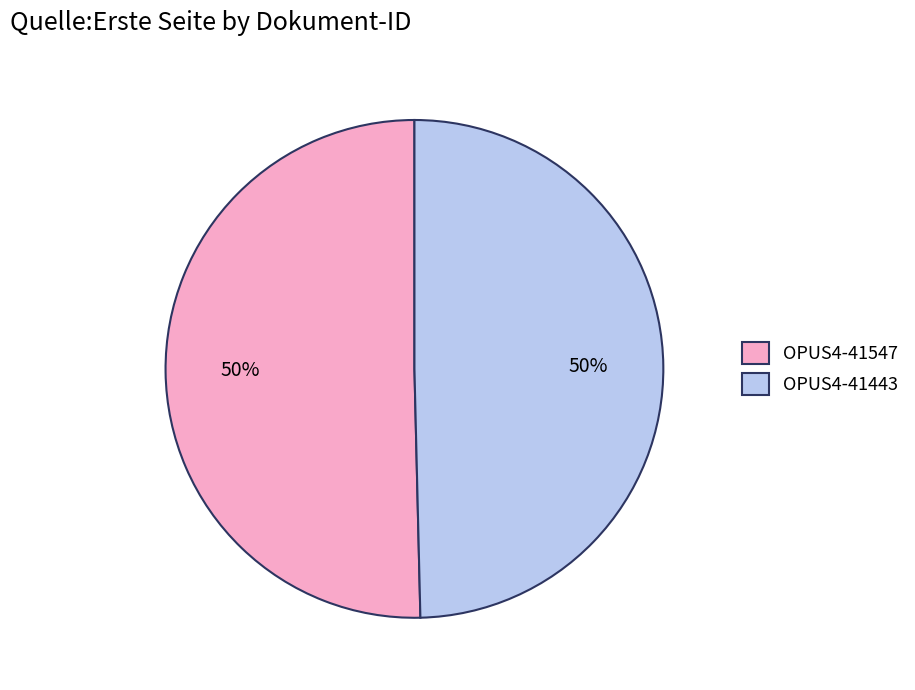

Do OPUS4-41547 and OPUS4-41443 together represent more than half of the pie?

Yes